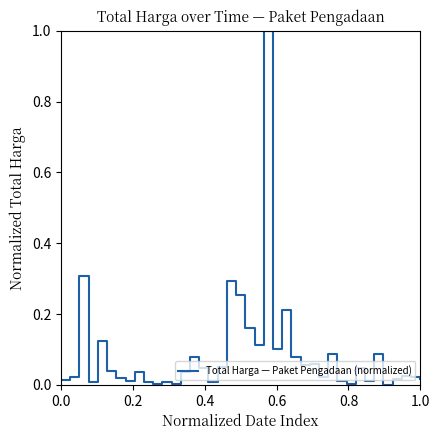

Does the chart have visible grid lines?

No